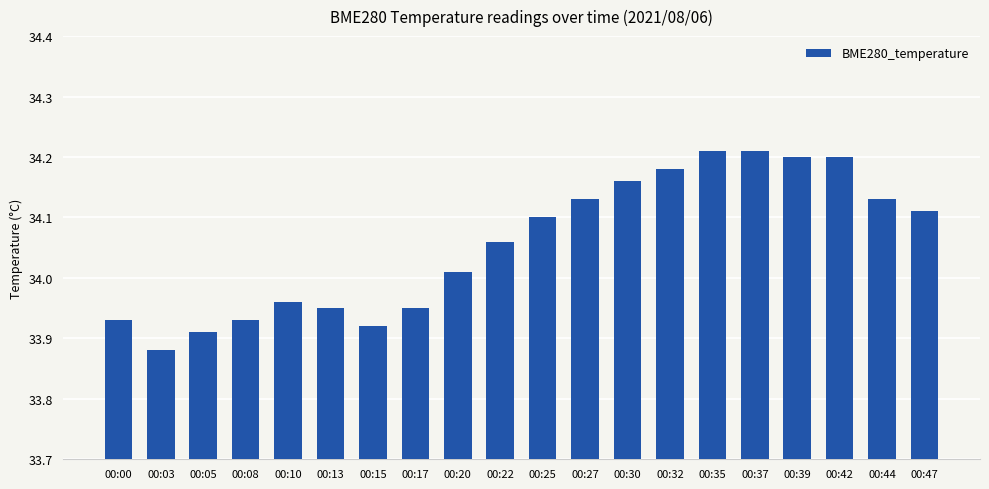

What is the difference between the values at 00:10 and 00:30?

0.2